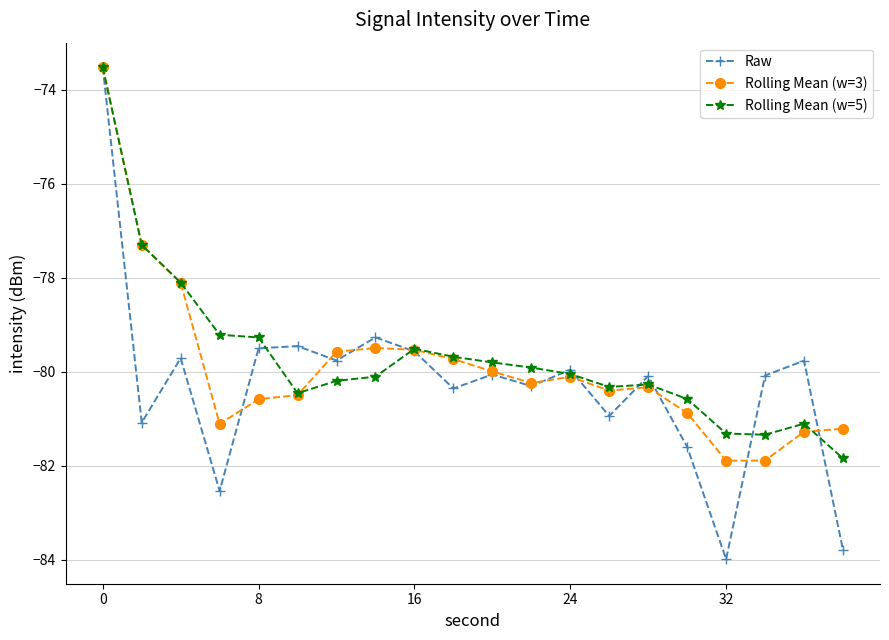

What is the value of the Raw point at the 17th from the left?

-84.0